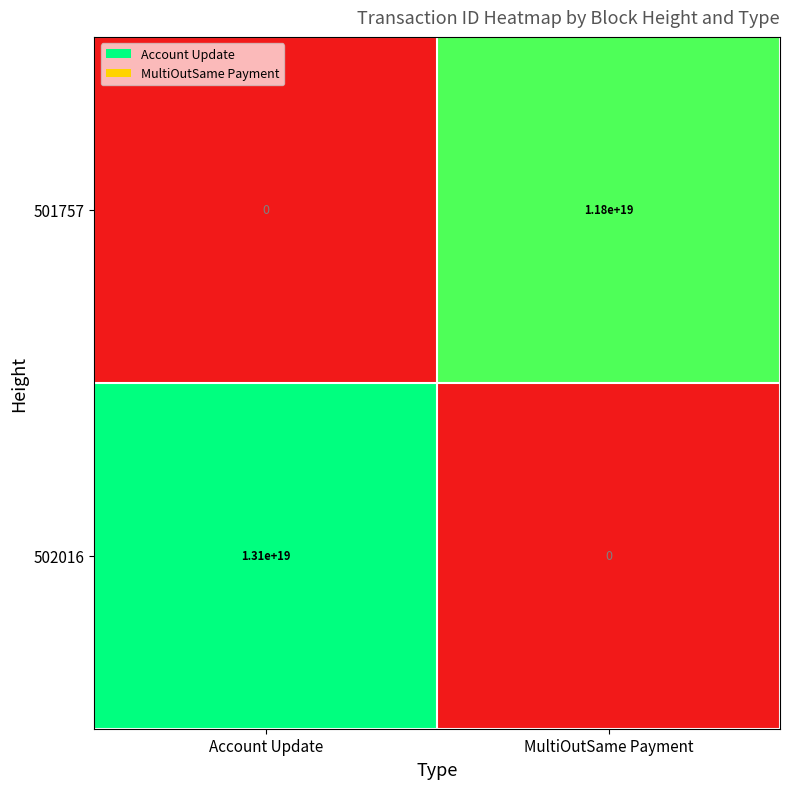

How many distinct data groups are displayed?

2